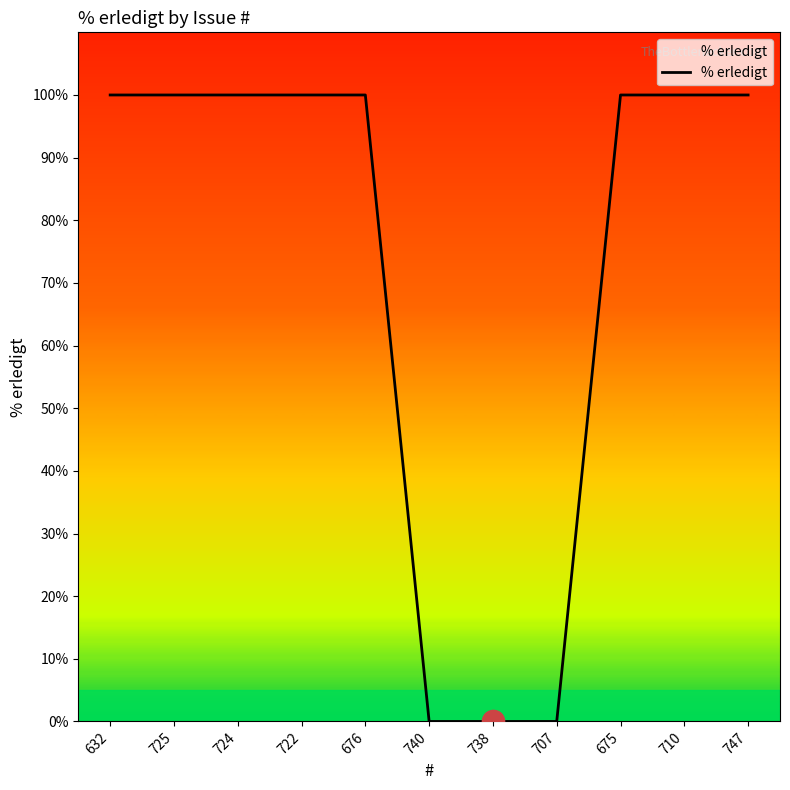

What is the difference between the maximum and second lowest values?

100